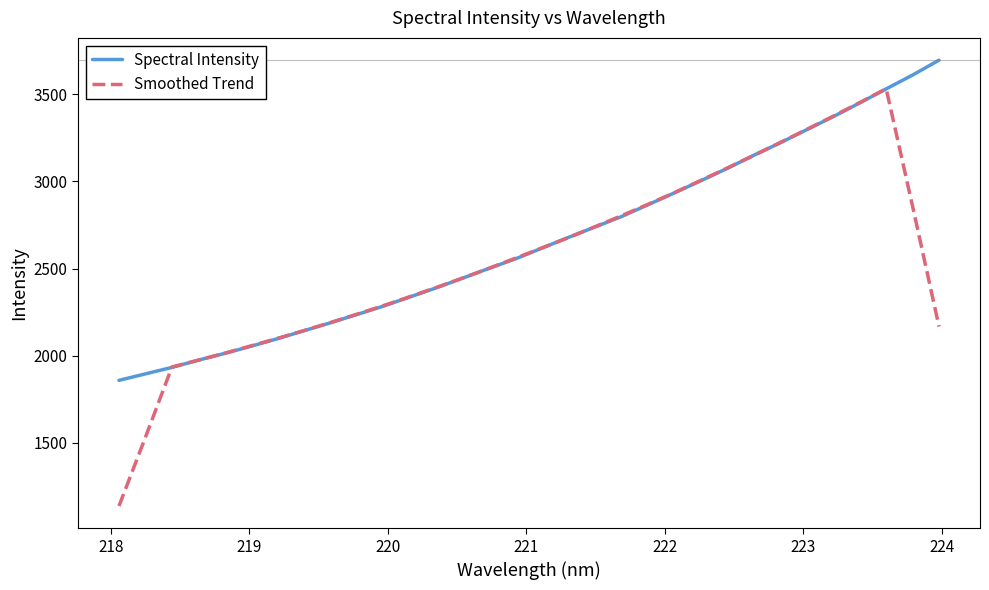

Rank the series by their maximum value, from lowest to highest.

Smoothed Trend, Spectral Intensity